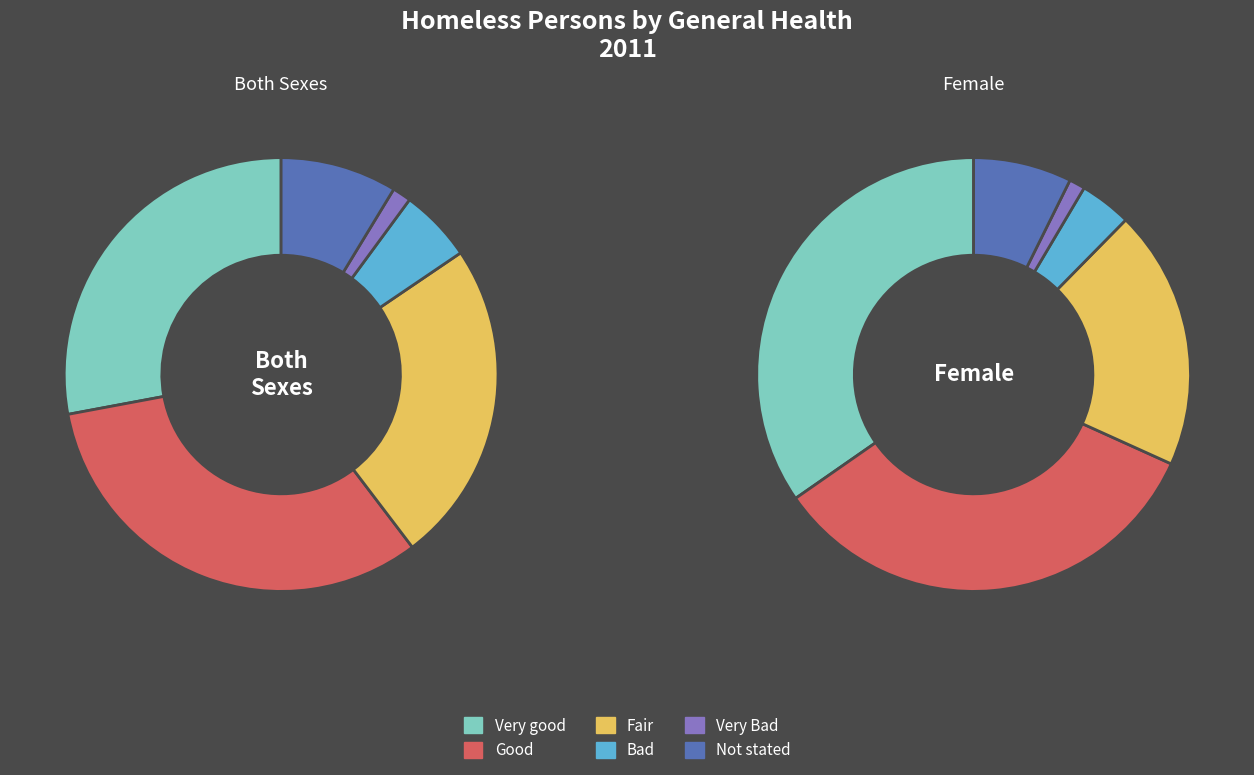

Is it true that Very good is 18% of the pie?

False